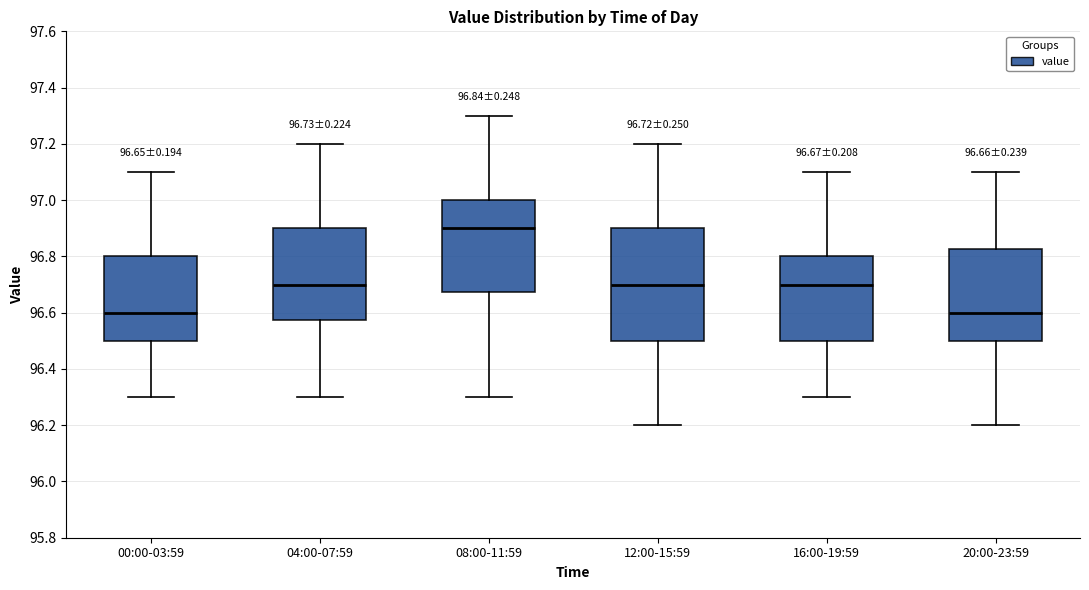

Comparing the boxes themselves (not the whiskers), which one is the tallest?

12:00-15:59